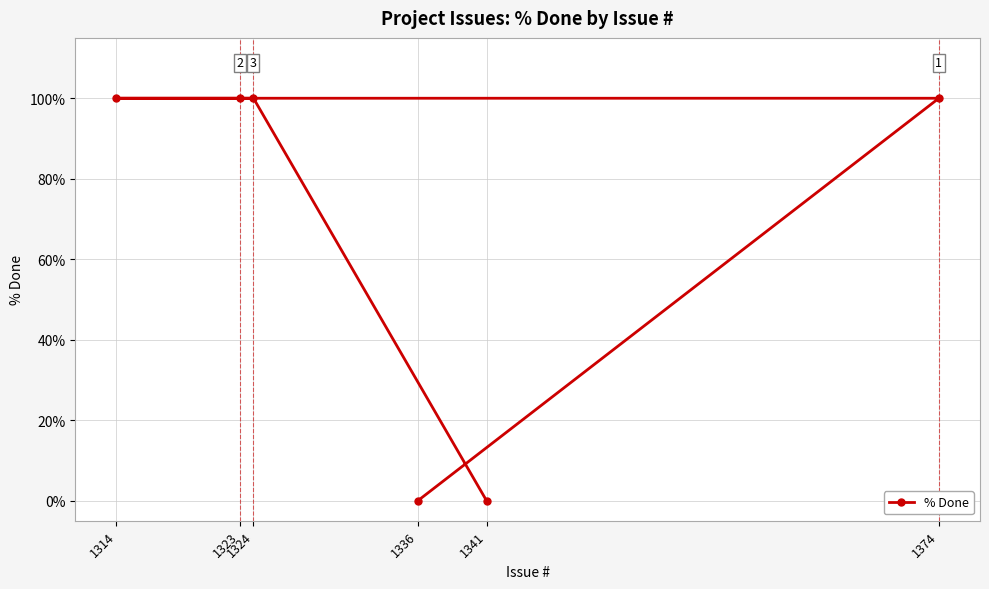

What is the greatest value displayed?

100